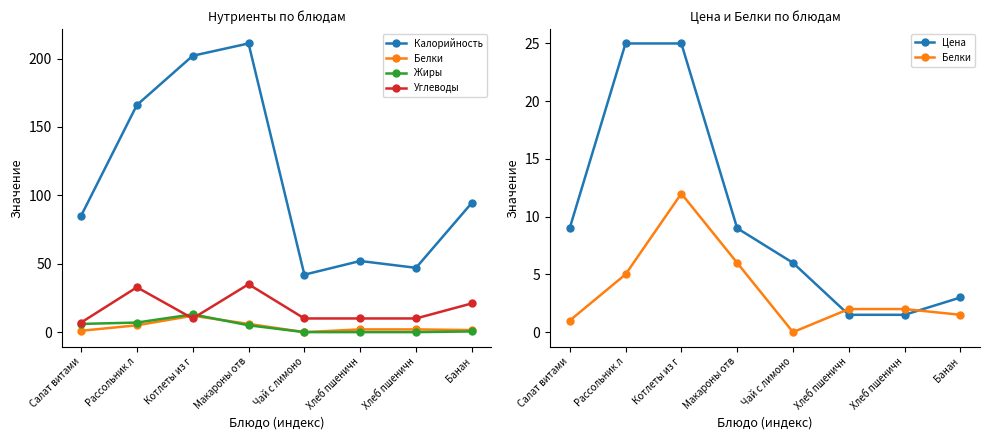

How many data points in Цена are above 9?

2